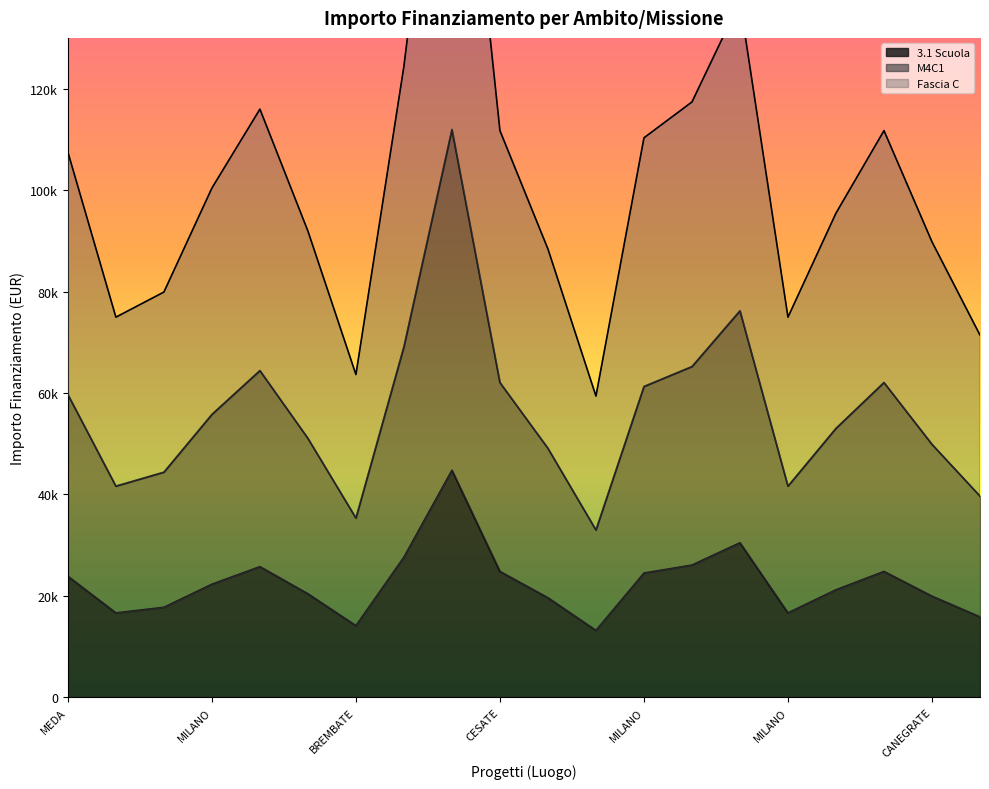

At which category does the chart reach its peak across all series?

BORGO VIRGILIO